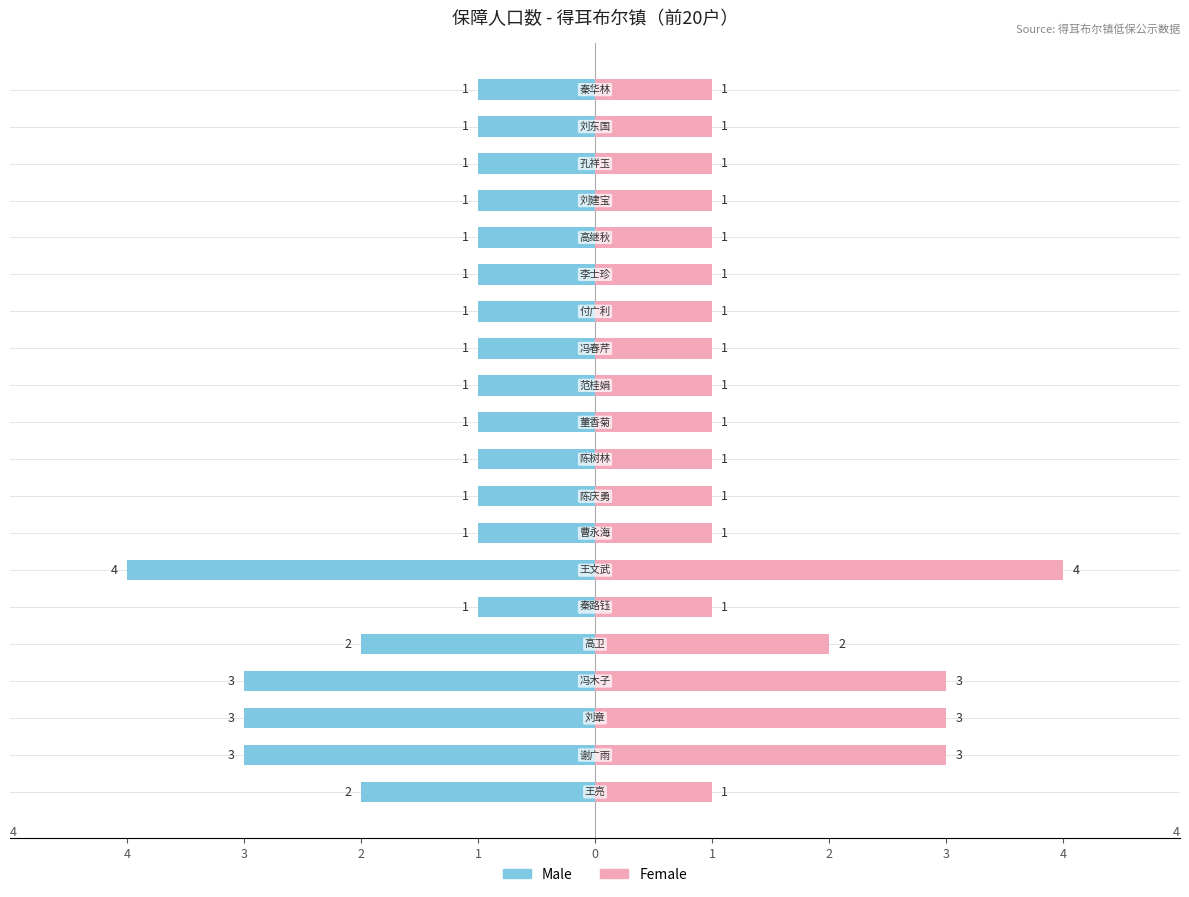

Are the bars horizontal?

Yes